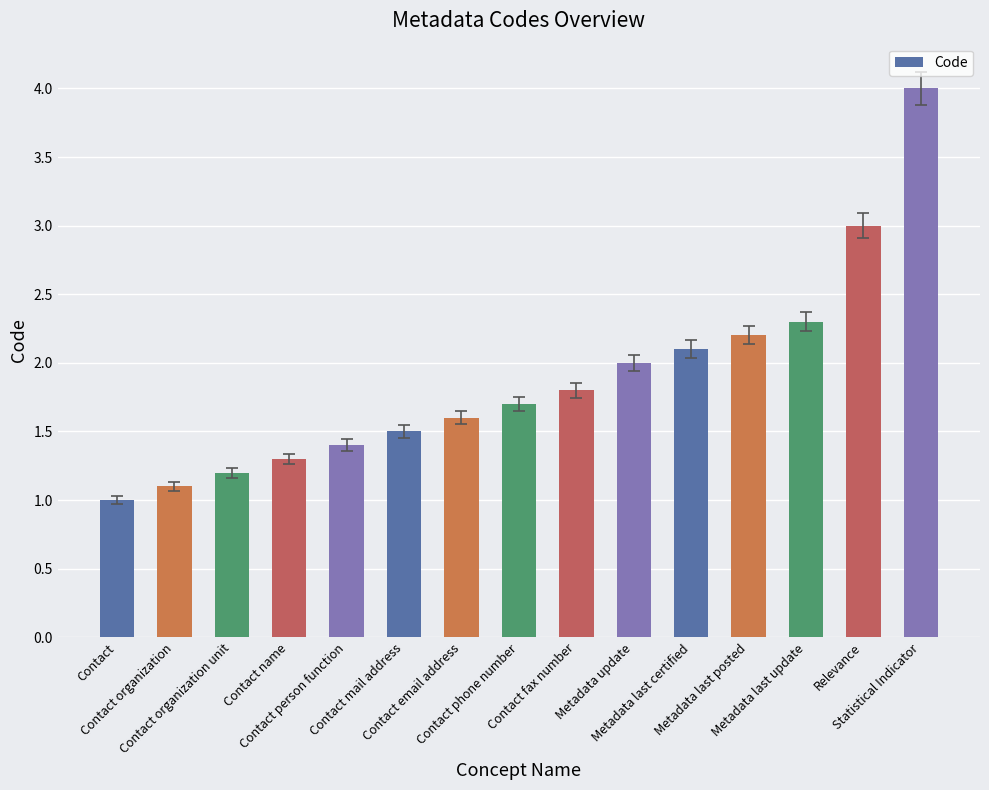

The value at Contact person function is 1.4. True or false?

True